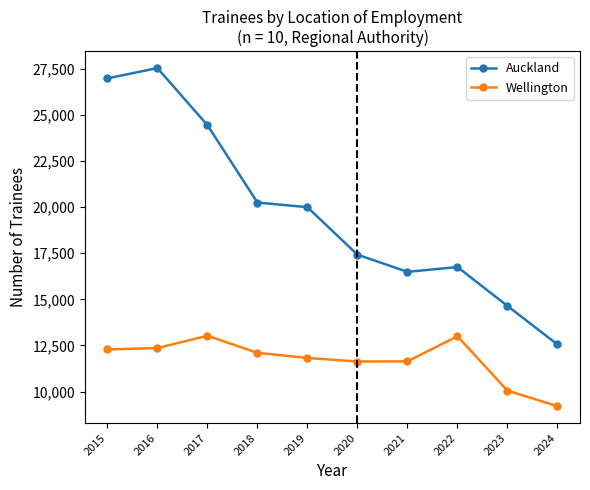

Count the number of data series in this chart.

2